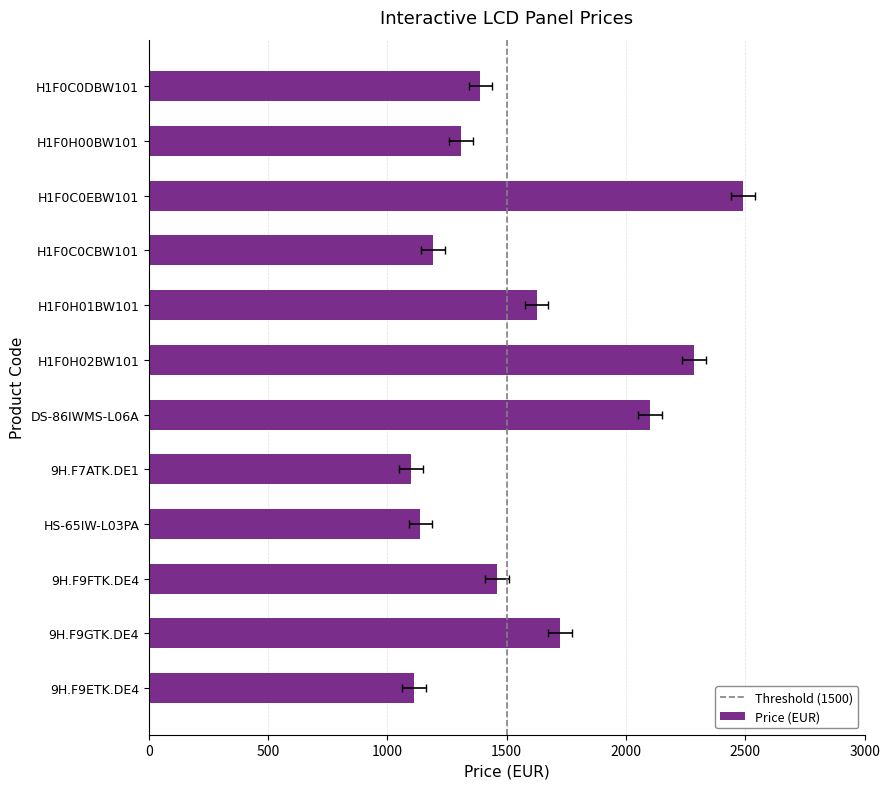

Reading left to right, extract all data points from this chart.

1110.0	1725.0	1460.0	1138.5	1100.0	2100.0	2285.0	1625.0	1190.0	2490.0	1310.0	1390.0